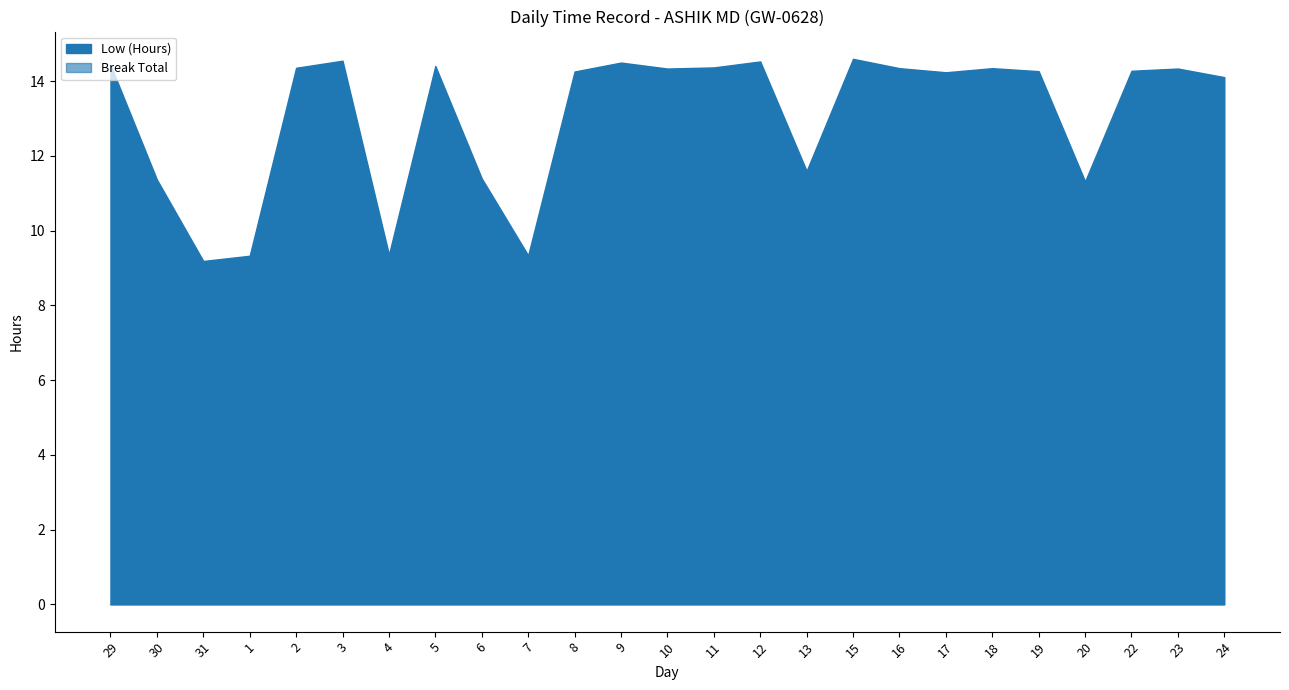

Reading left to right, what are all the values shown in this chart?

Low (Hours): 14.4	11.4	9.2	9.3	14.4	14.6	9.4	14.4	11.4	9.3	14.3	14.5	14.3	14.4	14.5	11.6	14.6	14.3	14.2	14.3	14.3	11.3	14.3	14.3	14.1
Break Total: 0.0	0.0	0.0	0.0	0.0	0.0	0.0	0.0	0.0	0.0	0.0	0.0	0.0	0.0	0.0	0.0	0.0	0.0	0.0	0.0	0.0	0.0	0.0	0.0	0.0